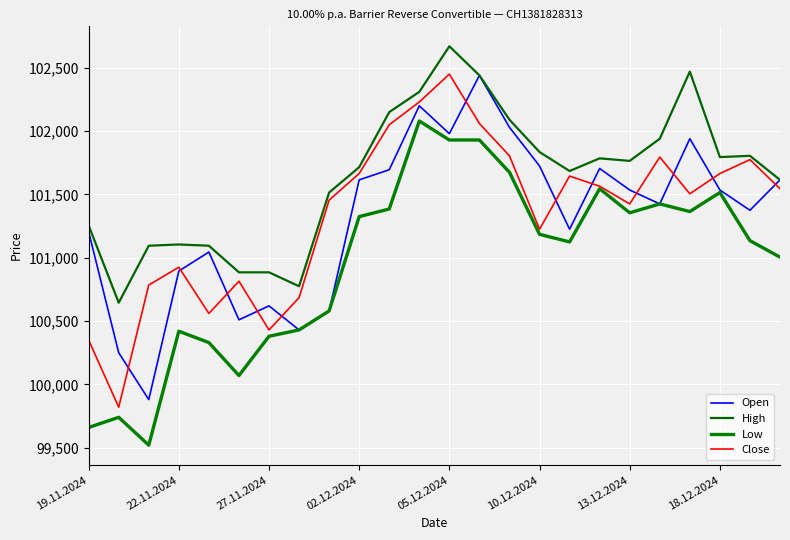

How many values in the High series are below 101765?

12